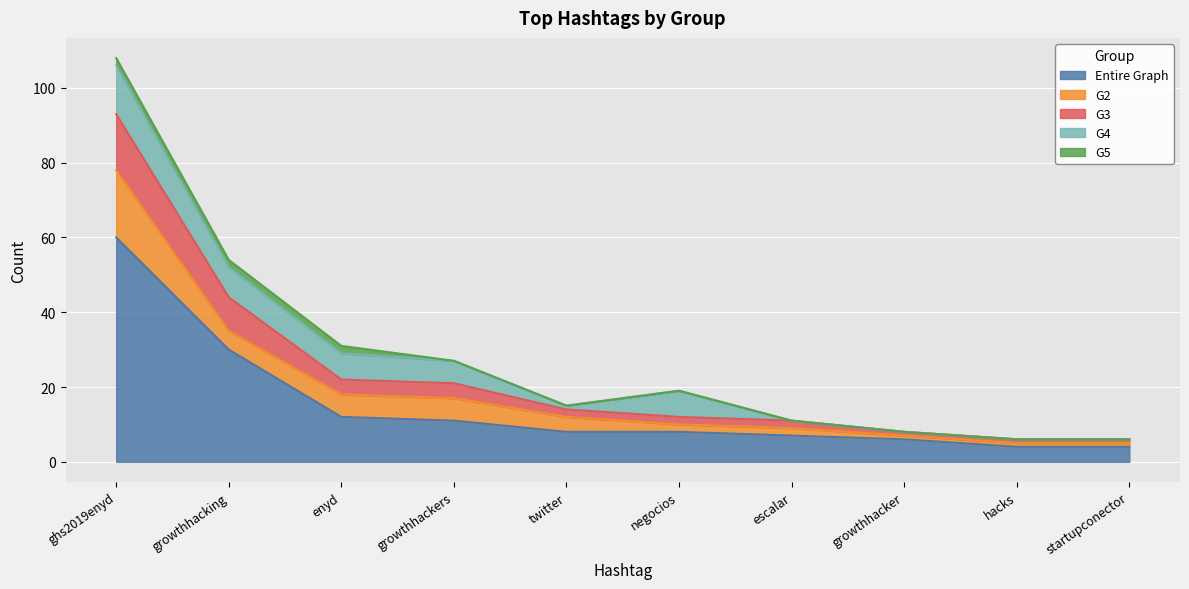

At which category does G4 reach its first local valley?

twitter